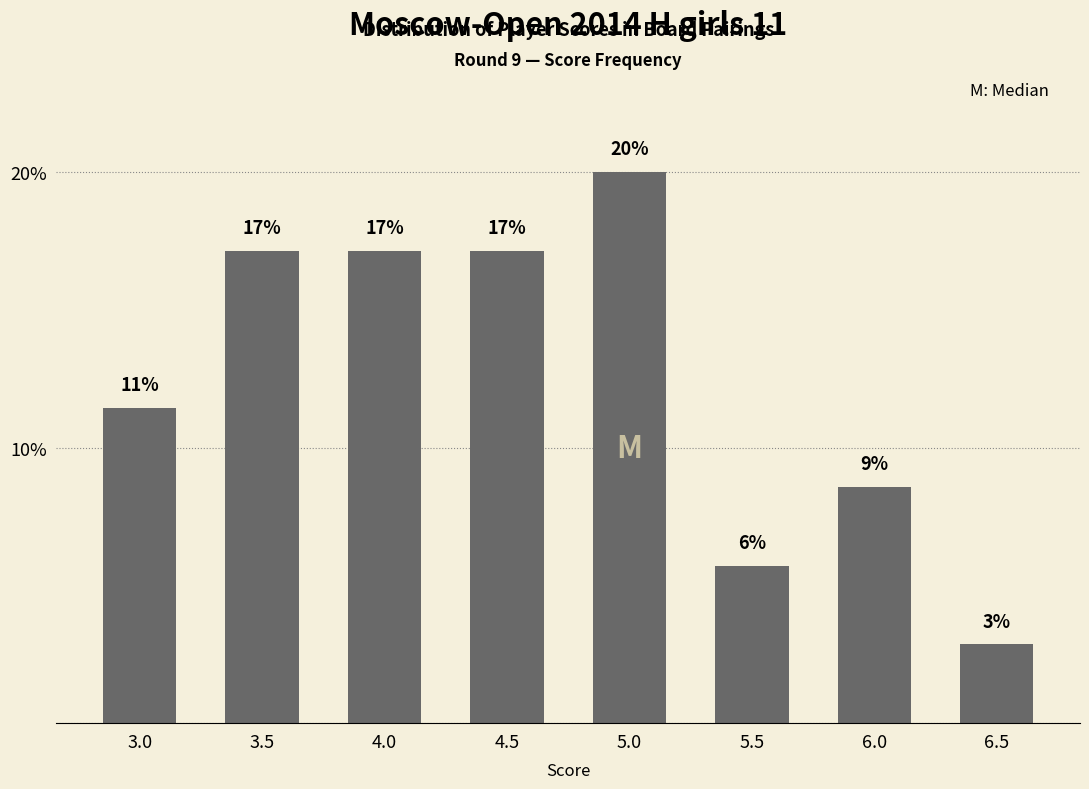

How many bars are there in total?

8